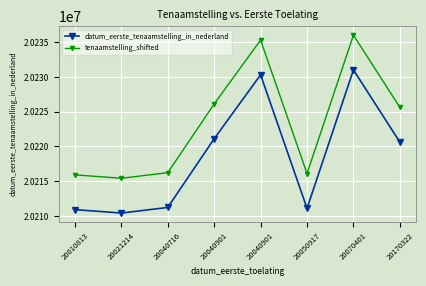

True or false: tenaamstelling_shifted and datum_eerste_tenaamstelling_in_nederland intersect in this chart.

False